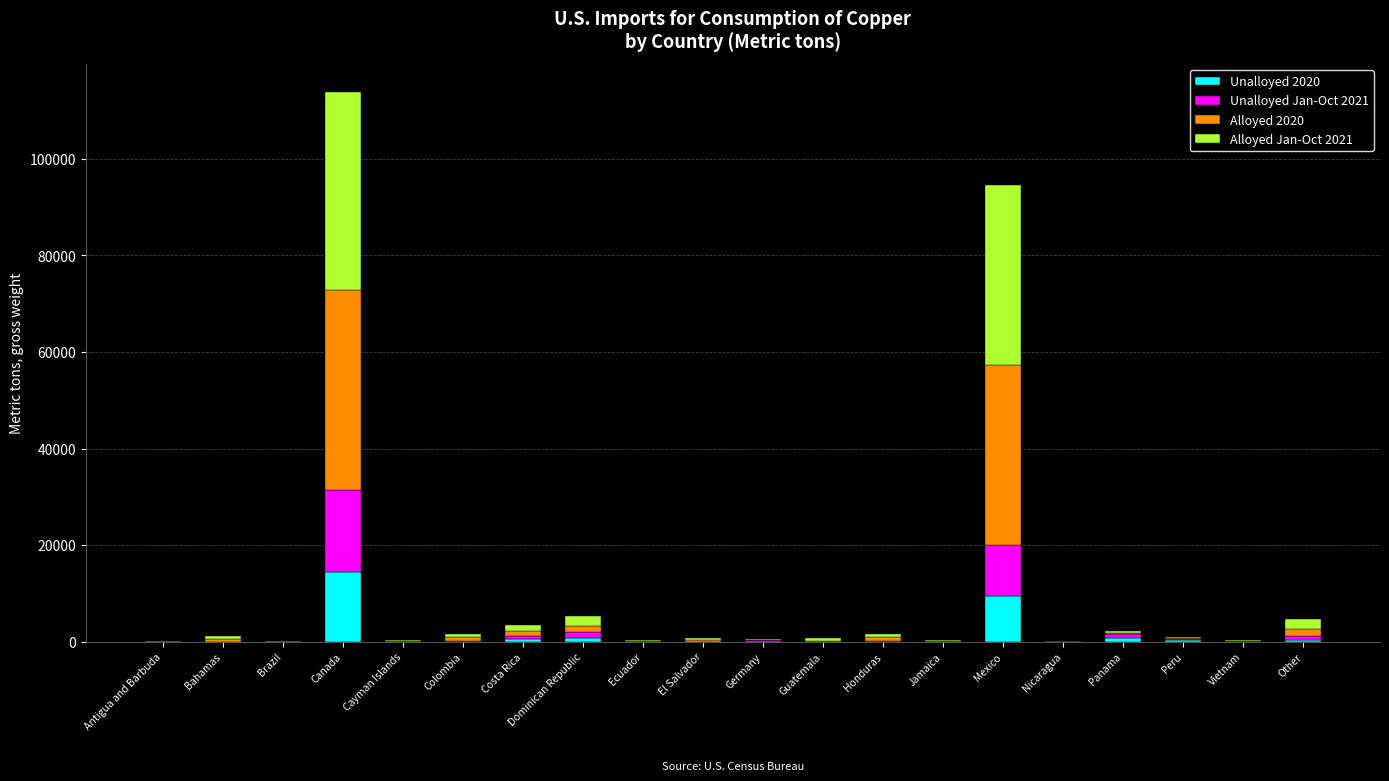

Is it true that Unalloyed 2020 equals 114 at Nicaragua?

True